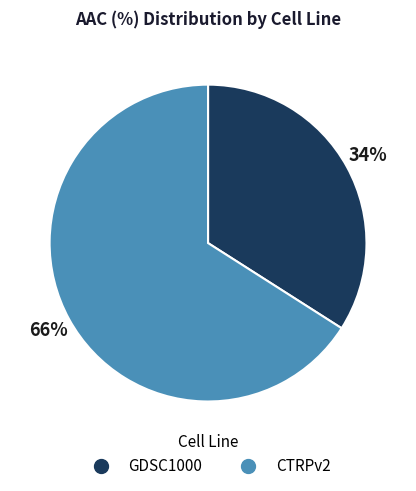

Rank the categories by value from highest to lowest.

CTRPv2, GDSC1000